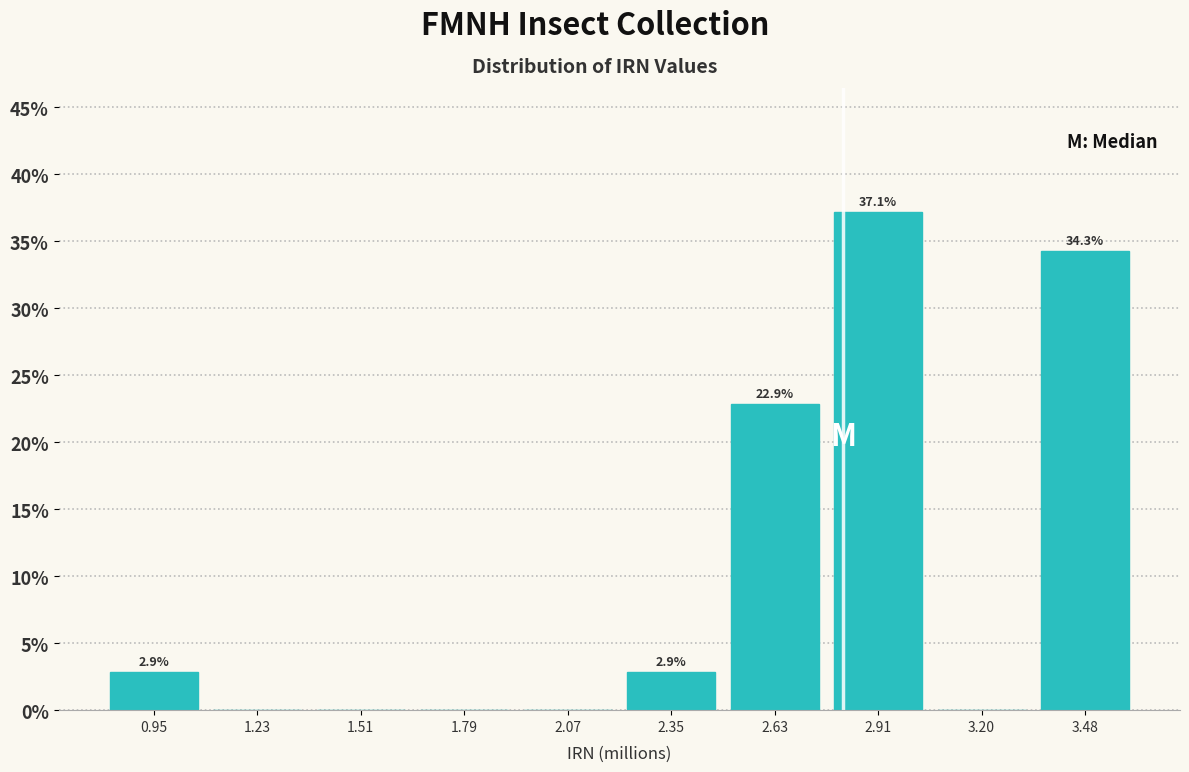

Which range on the x-axis has the tallest bar?

2.75 to 3.05